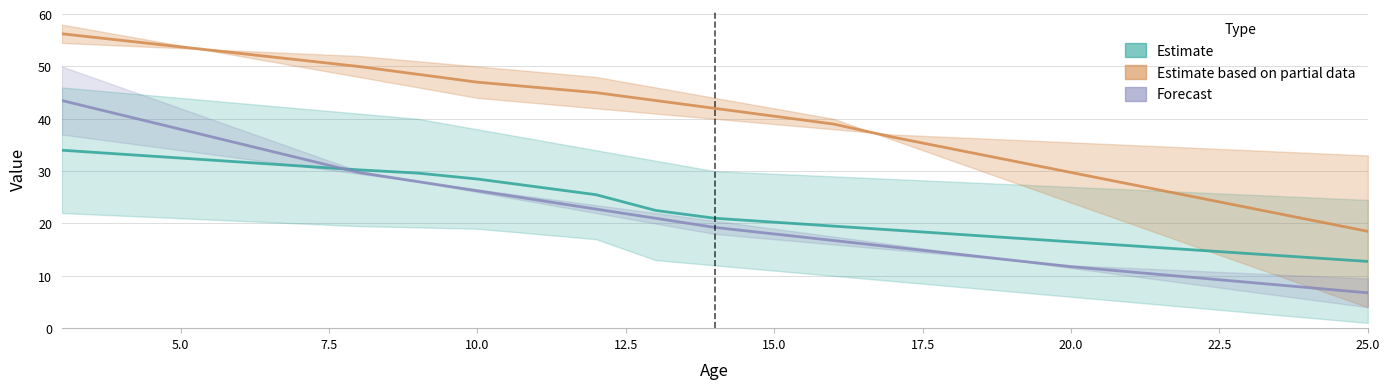

What is the value of the D point at the 8th from the left?

47.0